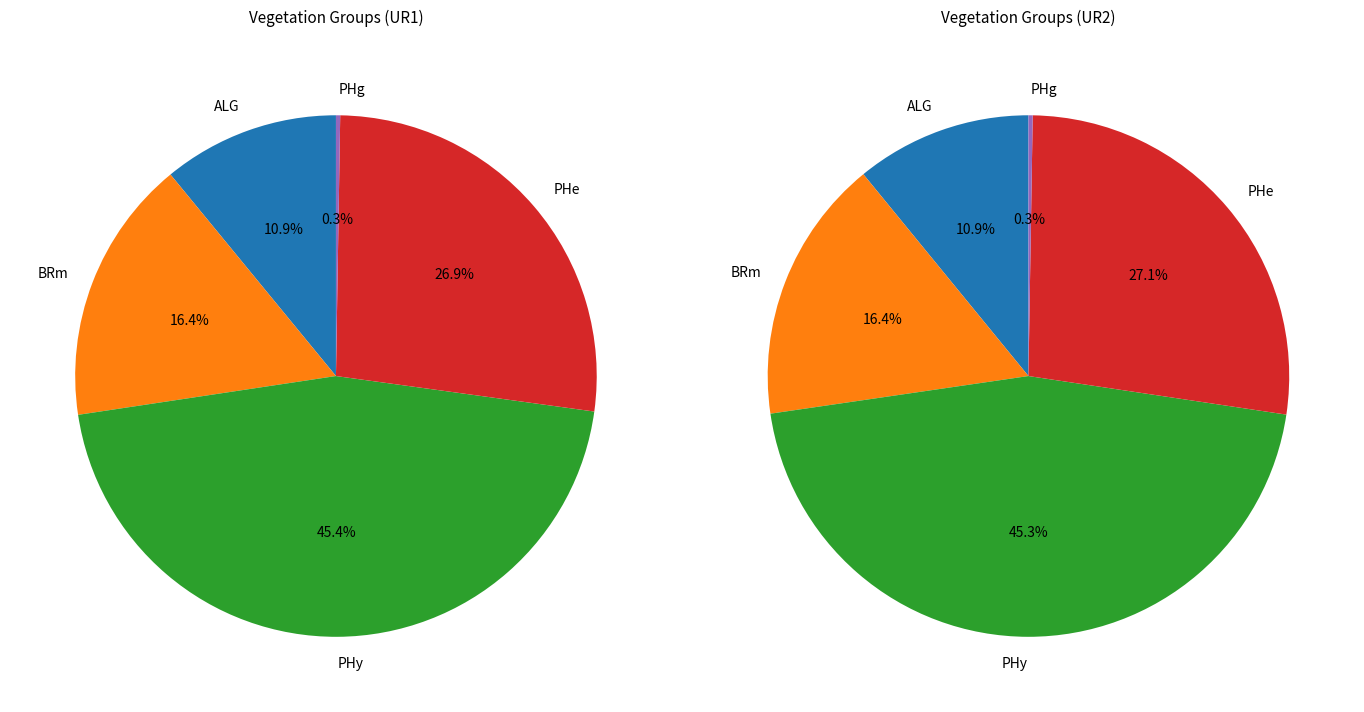

To the nearest percent, what is the difference between the ALG and PHg slice percentages?

11%